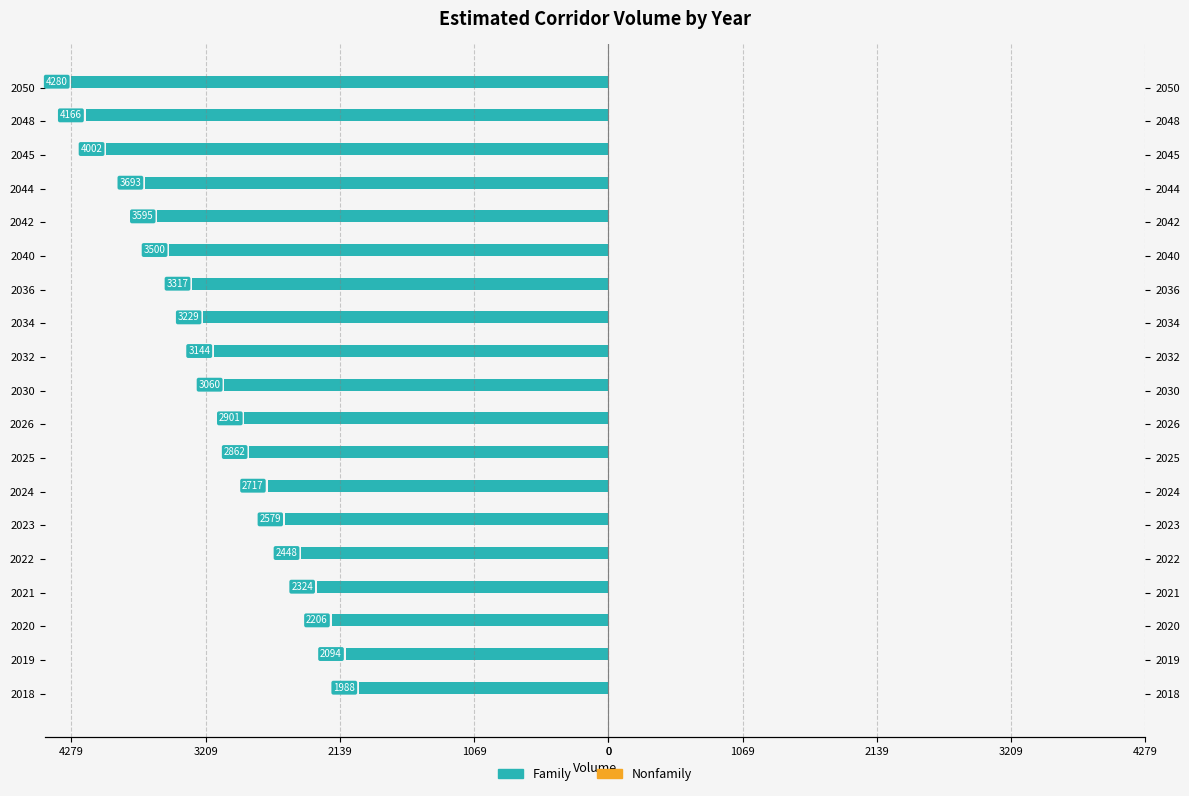

What is the lowest value of the Family series?

-4279.6